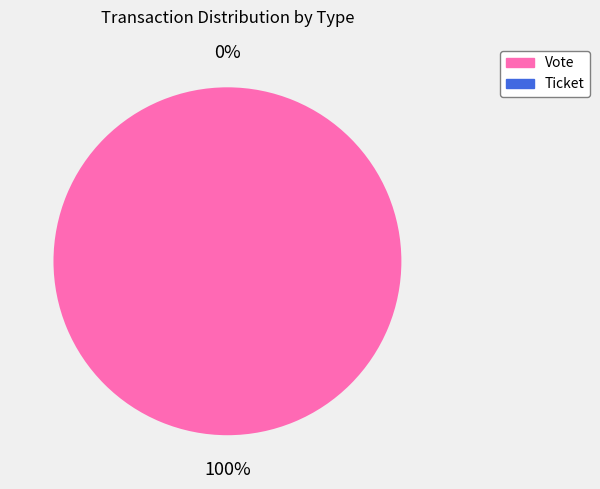

How many slices are in this pie chart?

2